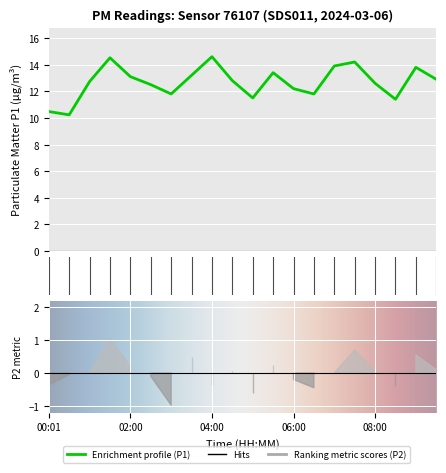

Between 01:00 and 07:30, which is larger?

07:30